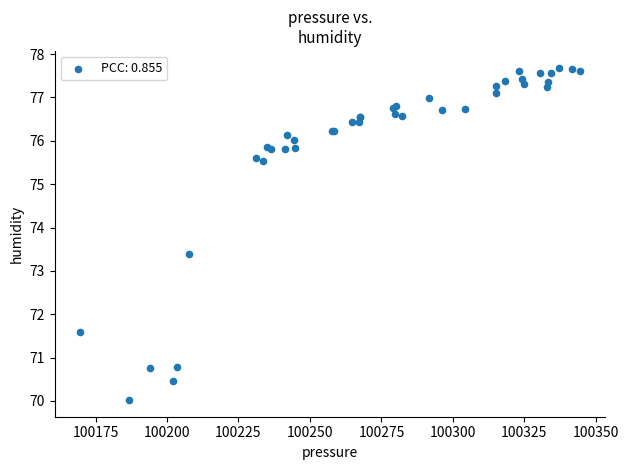

What Y value in the scatter plot is closest to 73?

73.4